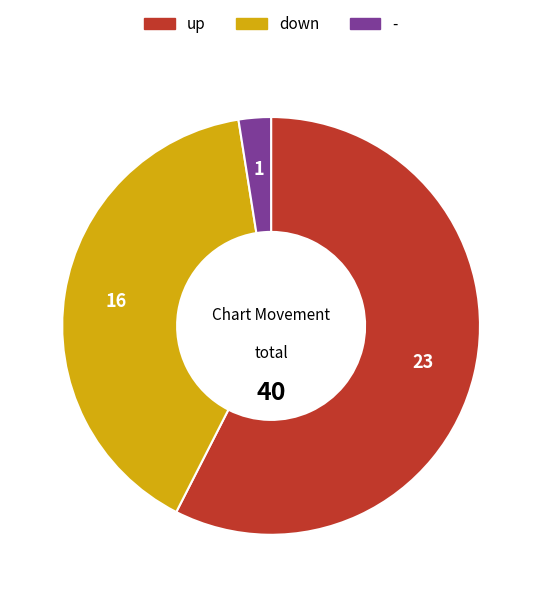

Rank the categories by value from lowest to highest.

-, down, up